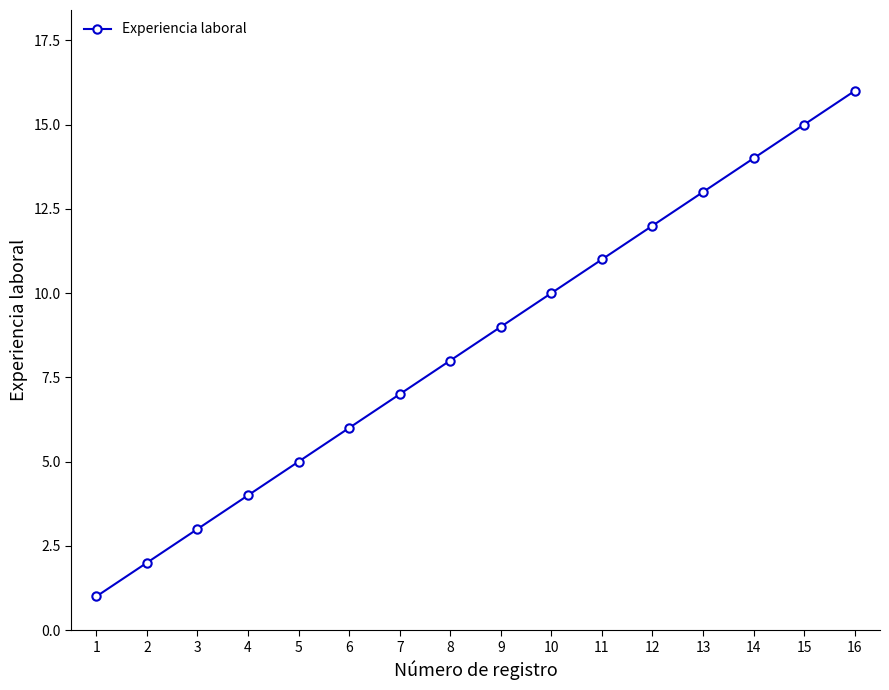

List the labels in order of value, smallest first.

1, 2, 3, 4, 5, 6, 7, 8, 9, 10, 11, 12, 13, 14, 15, 16